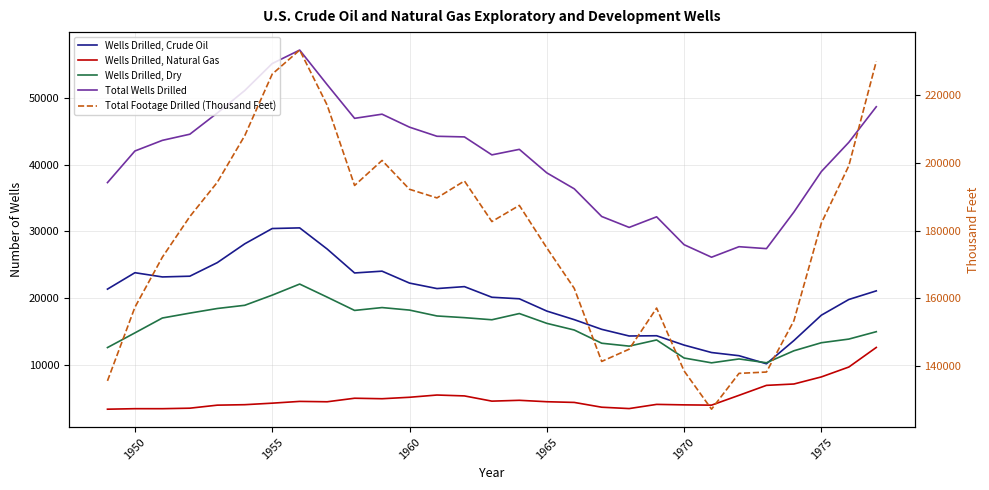

What is the highest value of the Wells Drilled, Crude Oil series?

30528